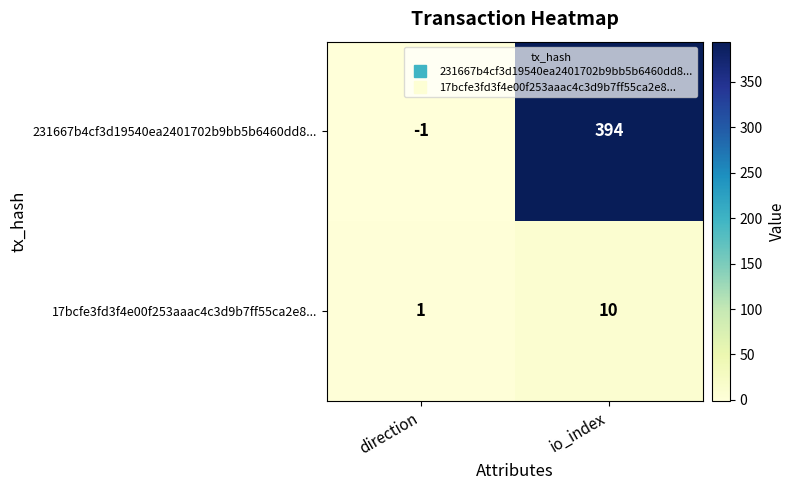

What is the difference between the highest and lowest values at io_index?

384